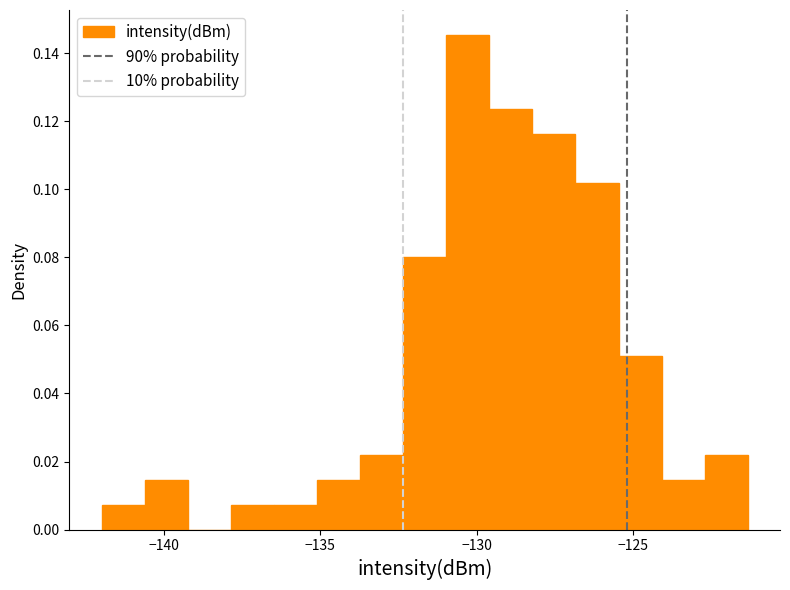

Around what value on the x-axis is the tallest bar? Give the approximate position of its centre, as read against the axis.

-130.5